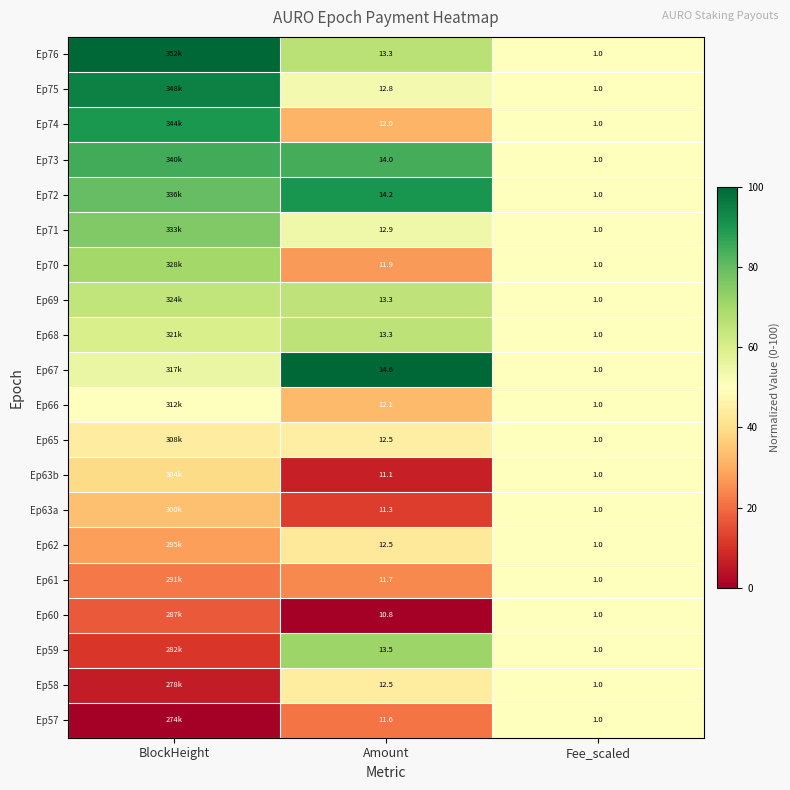

Is it true that Ep65 equals 27.0 at Fee_scaled?

False